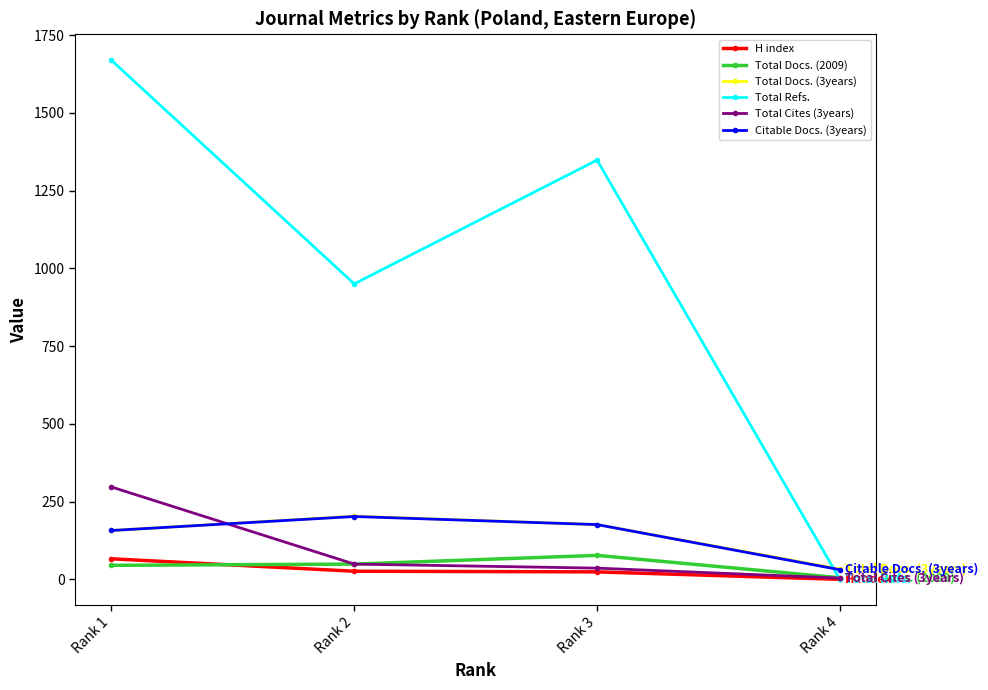

Where do Citable Docs. (3years) and Total Refs. first cross each other?

Rank 3 and Rank 4